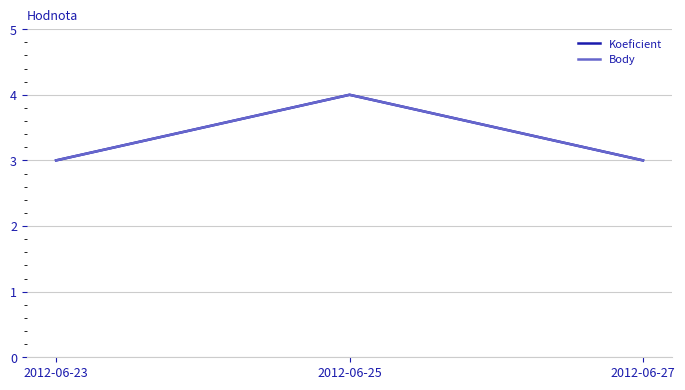

At which category is the sum across all series the highest?

2012-06-25